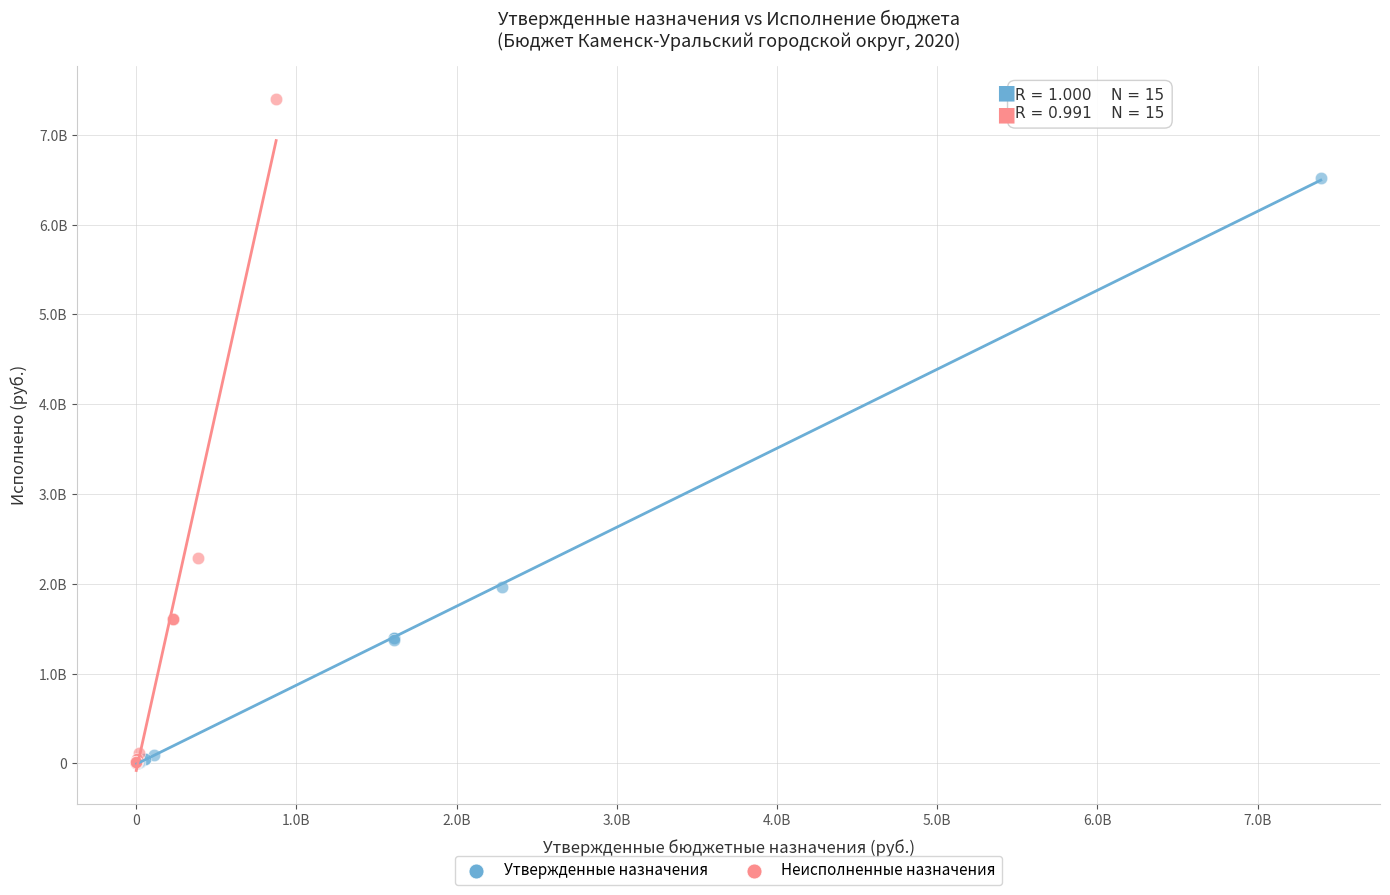

What are all the series names shown in the legend?

Утвержденные назначения, Неисполненные назначения